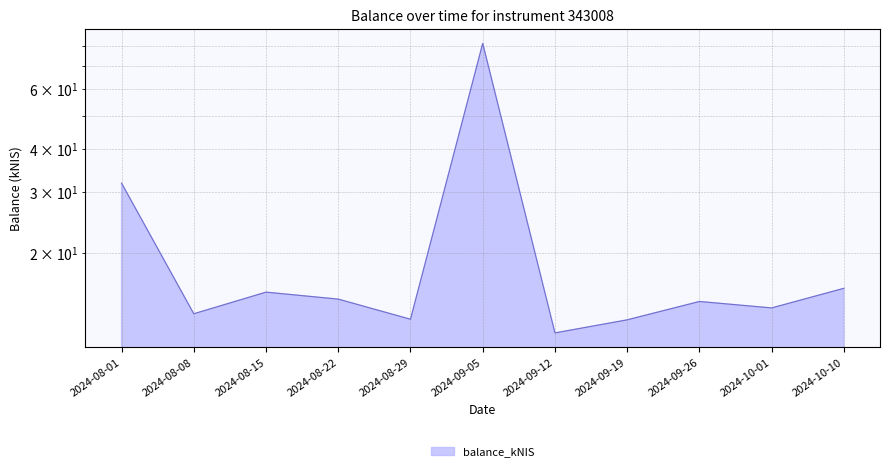

Reading left to right, what are all the values shown in this chart?

2024-08-01=31.9	2024-08-08=13.3	2024-08-15=15.4	2024-08-22=14.7	2024-08-29=12.8	2024-09-05=81.2	2024-09-12=11.7	2024-09-19=12.8	2024-09-26=14.4	2024-10-01=13.8	2024-10-10=15.8